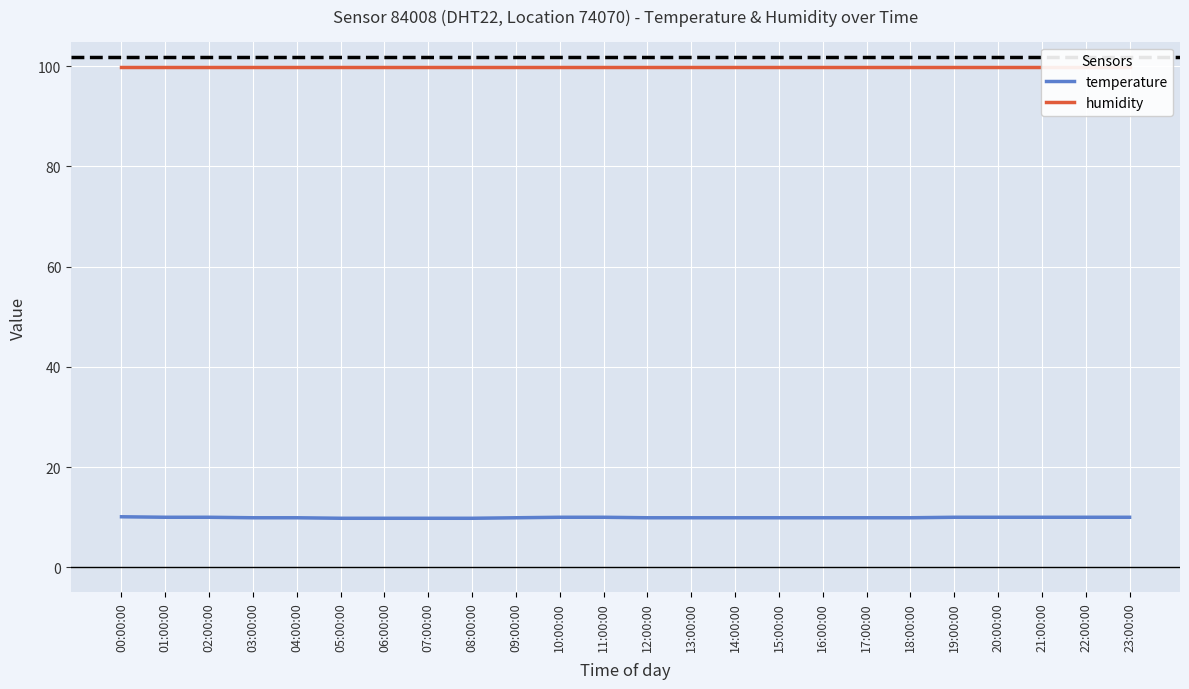

What is the approximate value of temperature at 14:00:00?

9.9